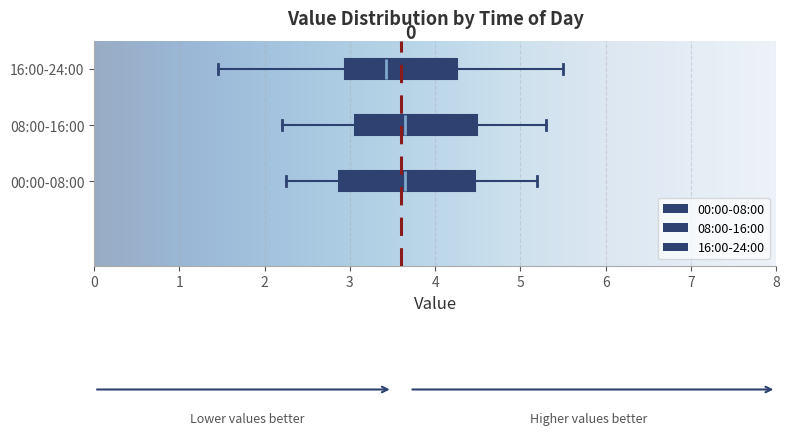

Which box is the widest, from its left edge to its right edge?

00:00-08:00